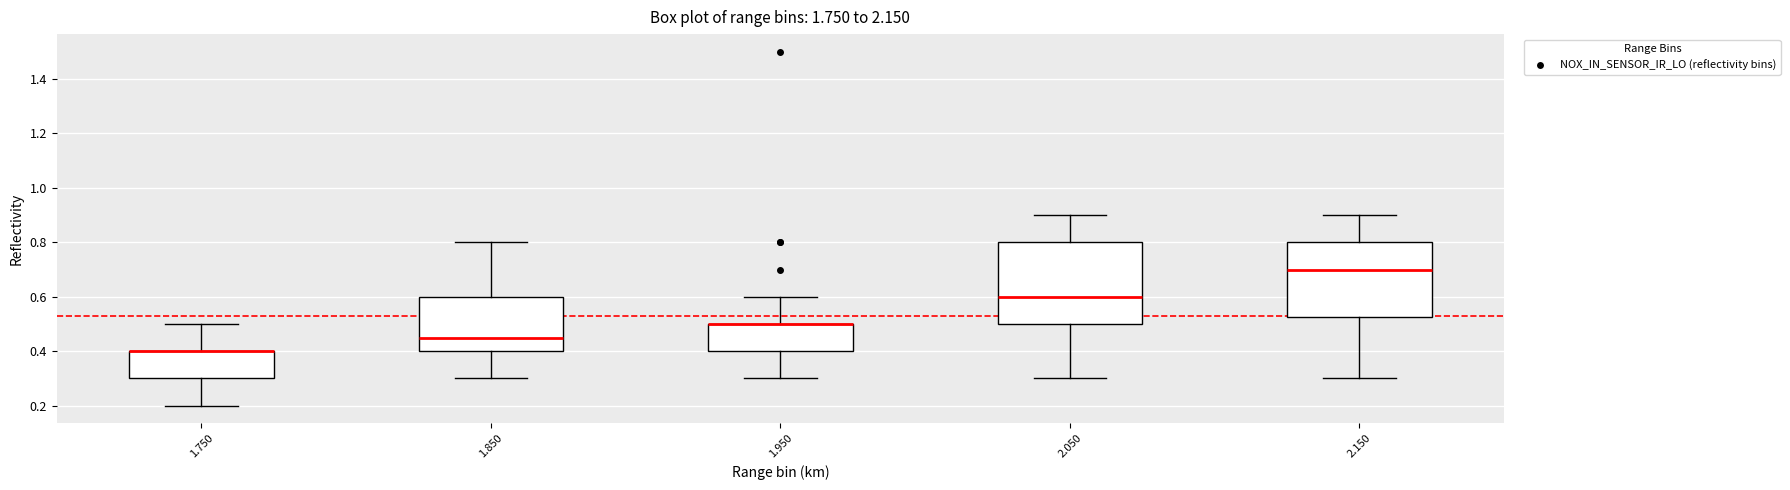

Reading left to right, read every box against the y-axis: the position of its median line, the range the box covers, and the ends of its whiskers. The values are not printed on the chart, so give them approximately, as read against the axis.

1.750: median 0.40 (drawn on the box's upper edge), box 0.30 to 0.40, whiskers 0.20 to 0.50
1.850: median 0.46, box 0.40 to 0.60, whiskers 0.30 to 0.80
1.950: median 0.50 (drawn on the box's upper edge), box 0.40 to 0.50, whiskers 0.30 to 0.60
2.050: median 0.60, box 0.50 to 0.80, whiskers 0.30 to 0.90
2.150: median 0.70, box 0.52 to 0.80, whiskers 0.30 to 0.90